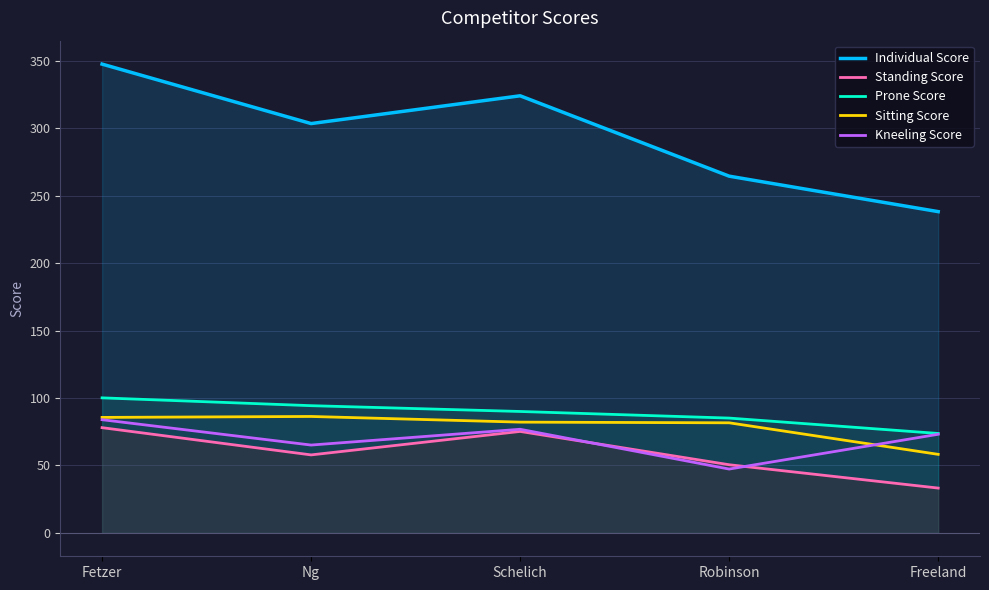

The Kneeling Score series shows 65.1 at Ng. True or false?

True